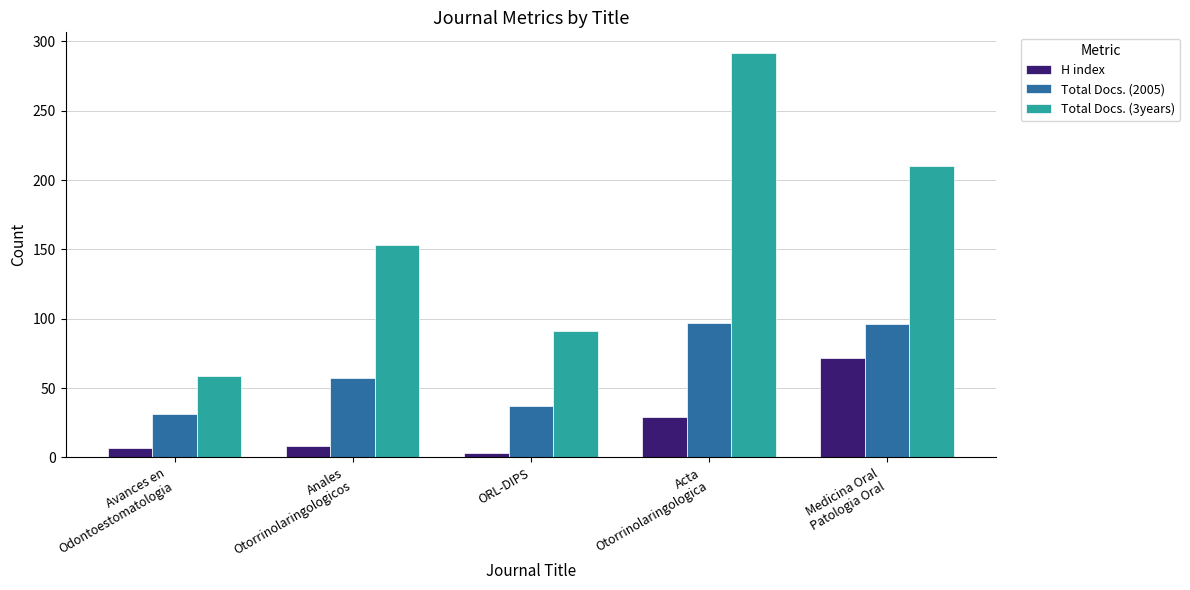

What is the maximum value shown in the chart?

292